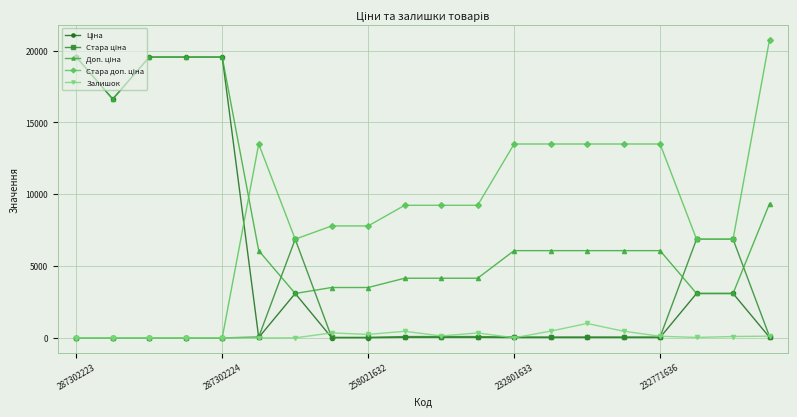

What is the maximum value shown in the chart?

20760.8